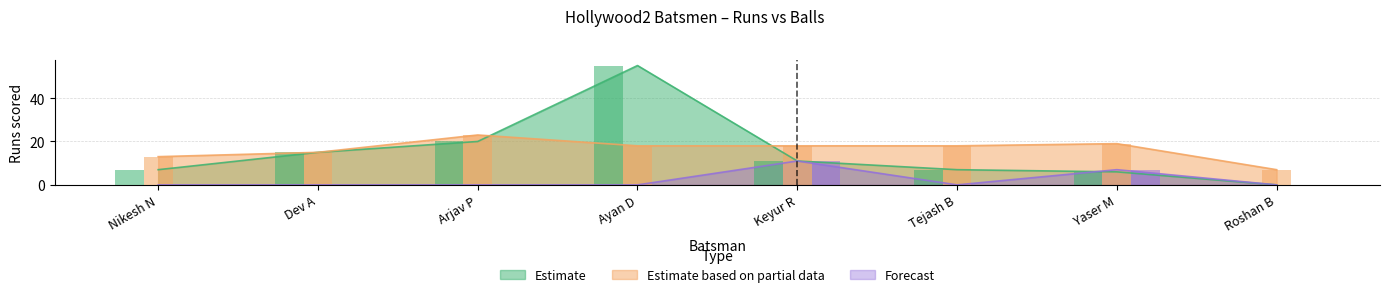

What is the highest value of the Estimate based on partial data series?

23